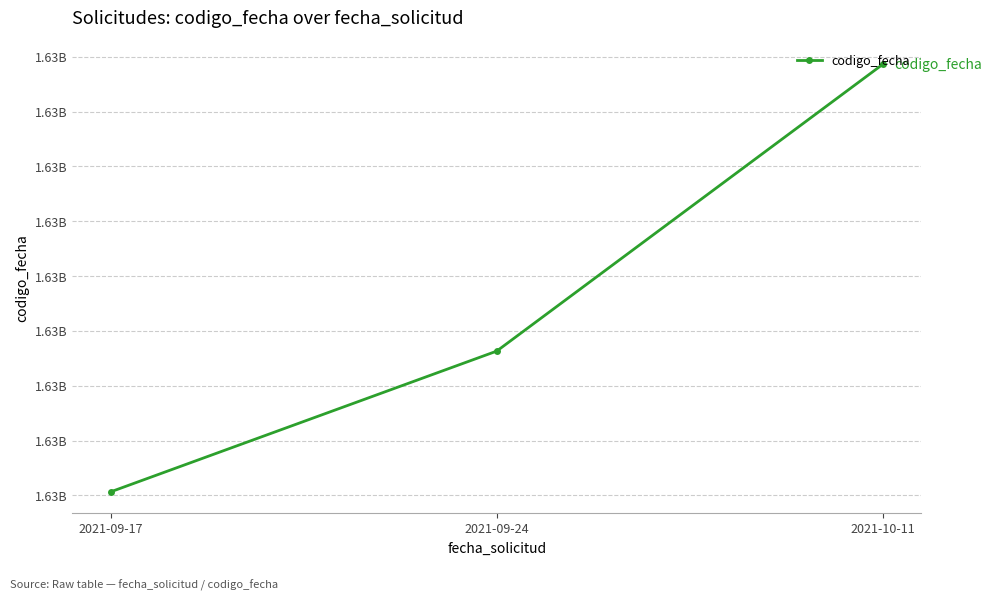

What is the sum of the values at 2021-10-11 and 2021-09-17?

3266385411